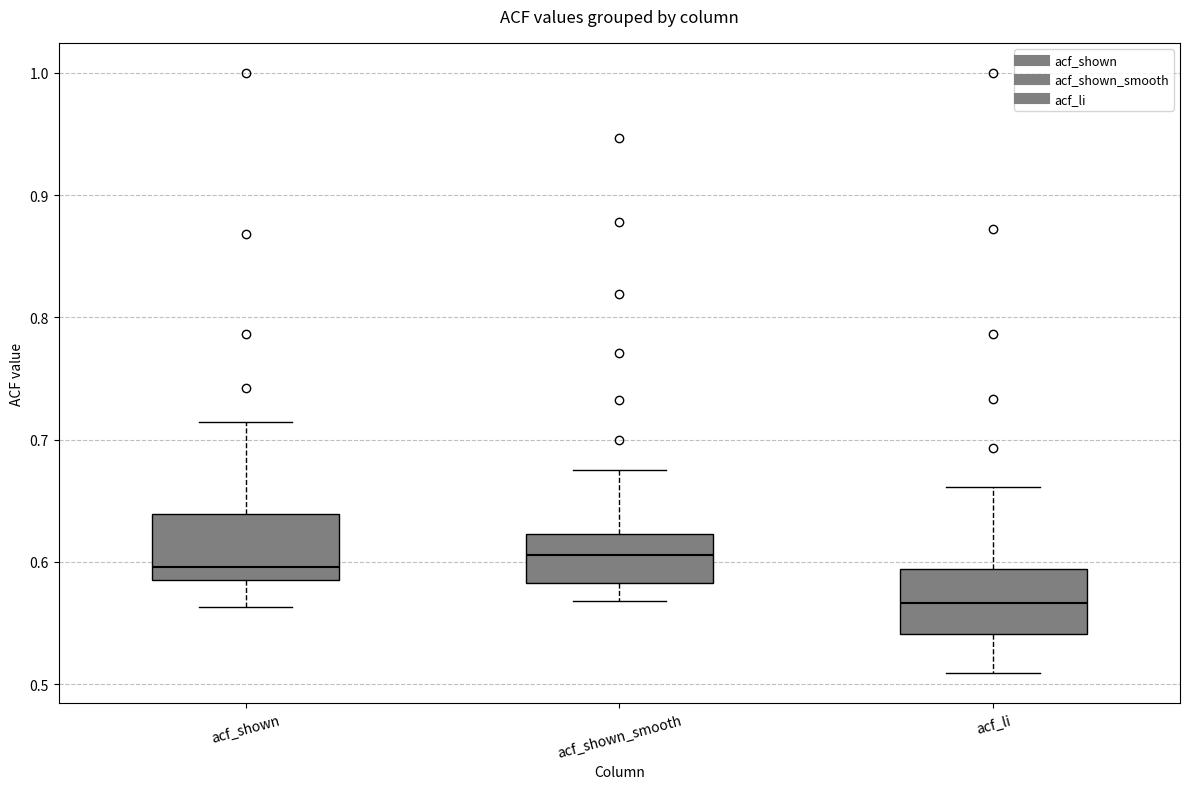

Where is the upper edge of the box for acf_li on the y-axis? The values are not printed on the chart, so give them approximately, as read against the axis.

0.59